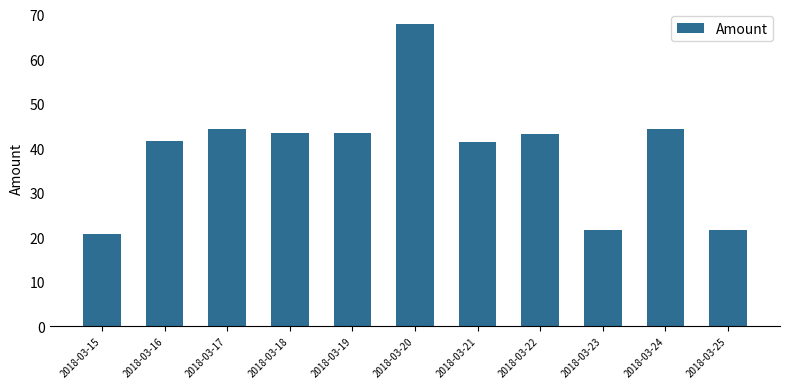

What is the difference between the second highest and second lowest values?

22.8